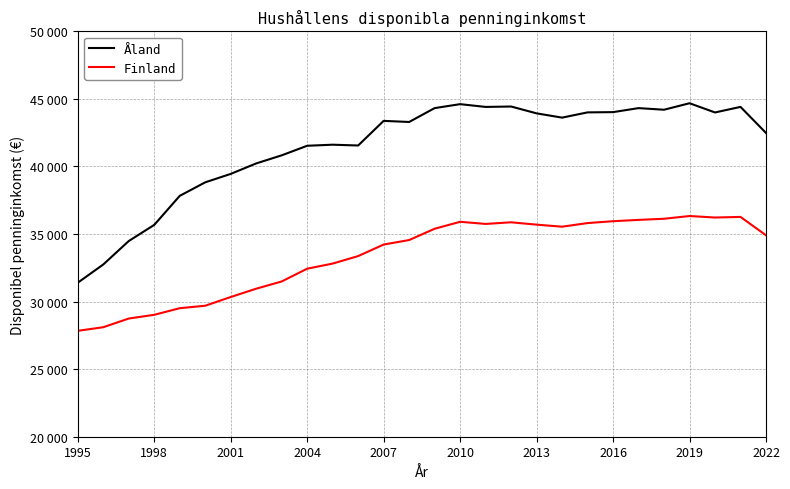

Does the chart display data point markers on the line(s)?

No